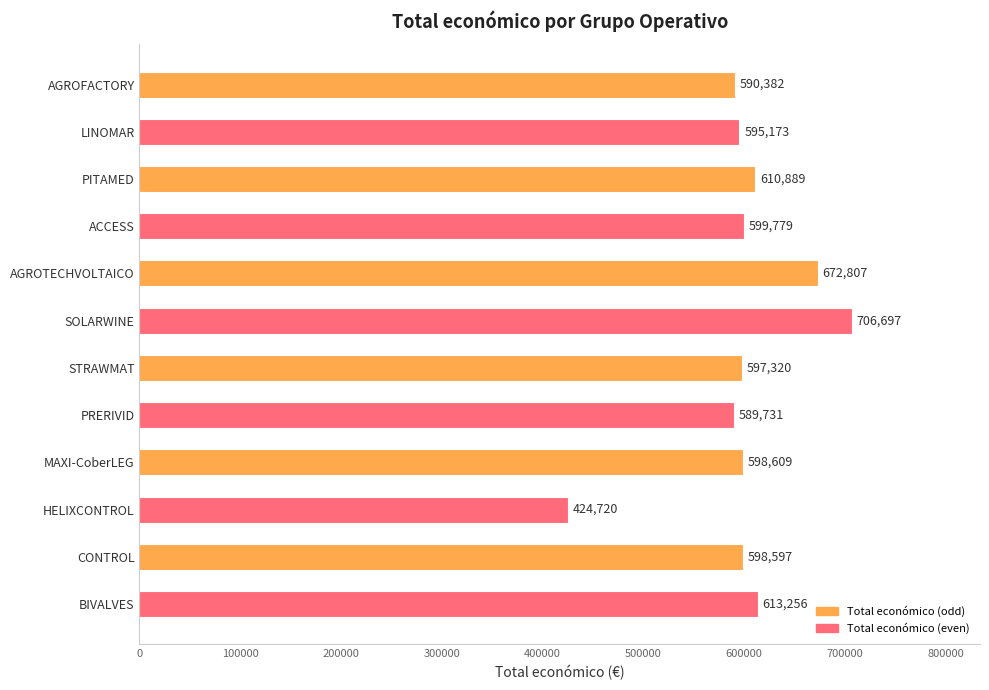

Which category has the highest value across all series?

SOLARWINE